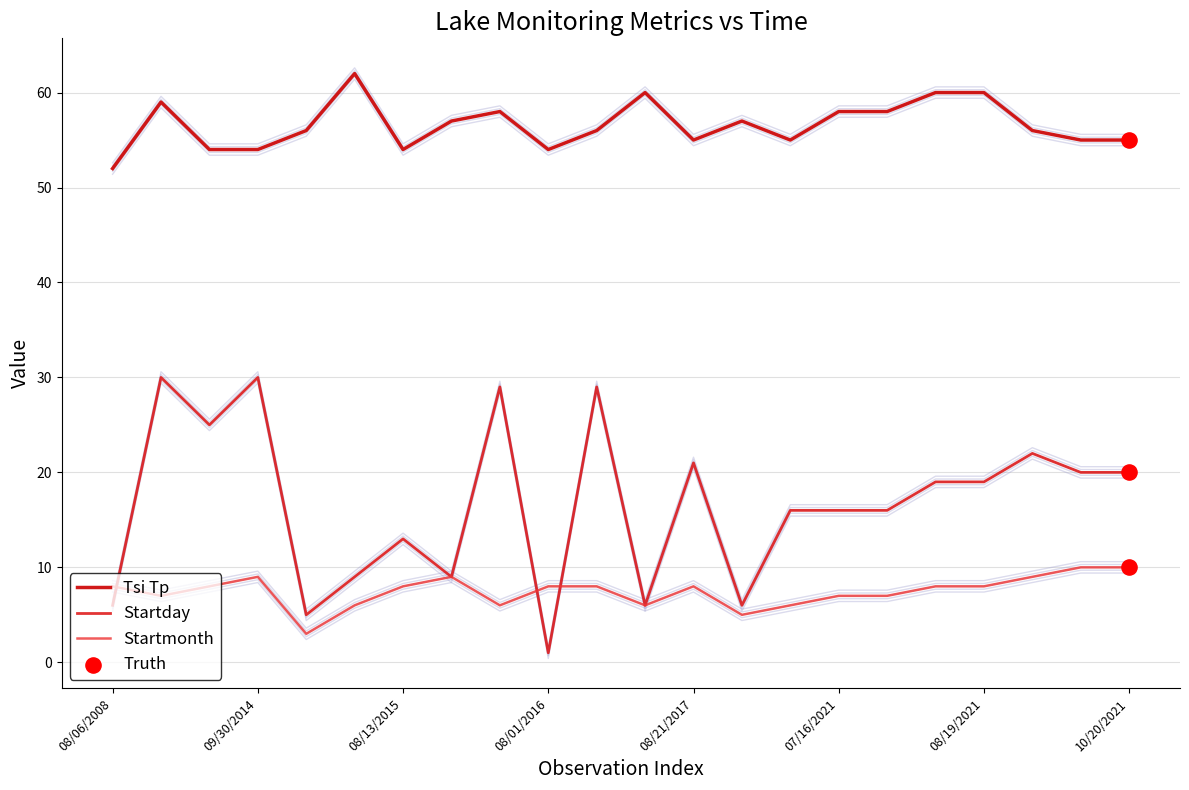

Is the value of Tsi Tp at 10/20/2021 greater than the value of Startmonth at 08/25/2014?

Yes